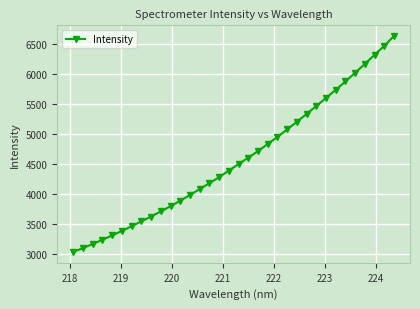

What is the smallest value displayed?

3030.0